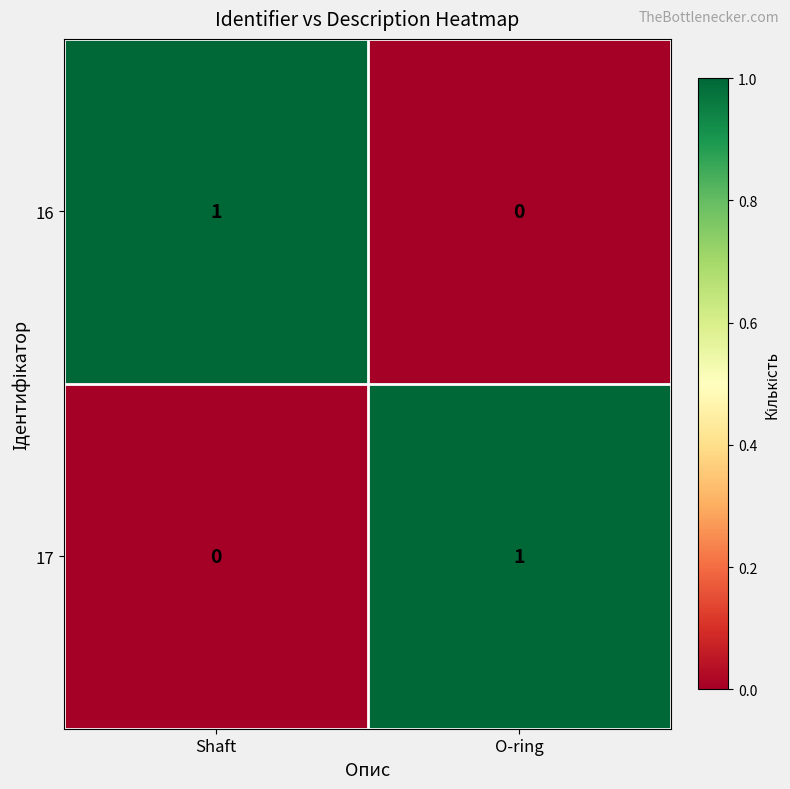

What is the maximum value shown in the chart?

1